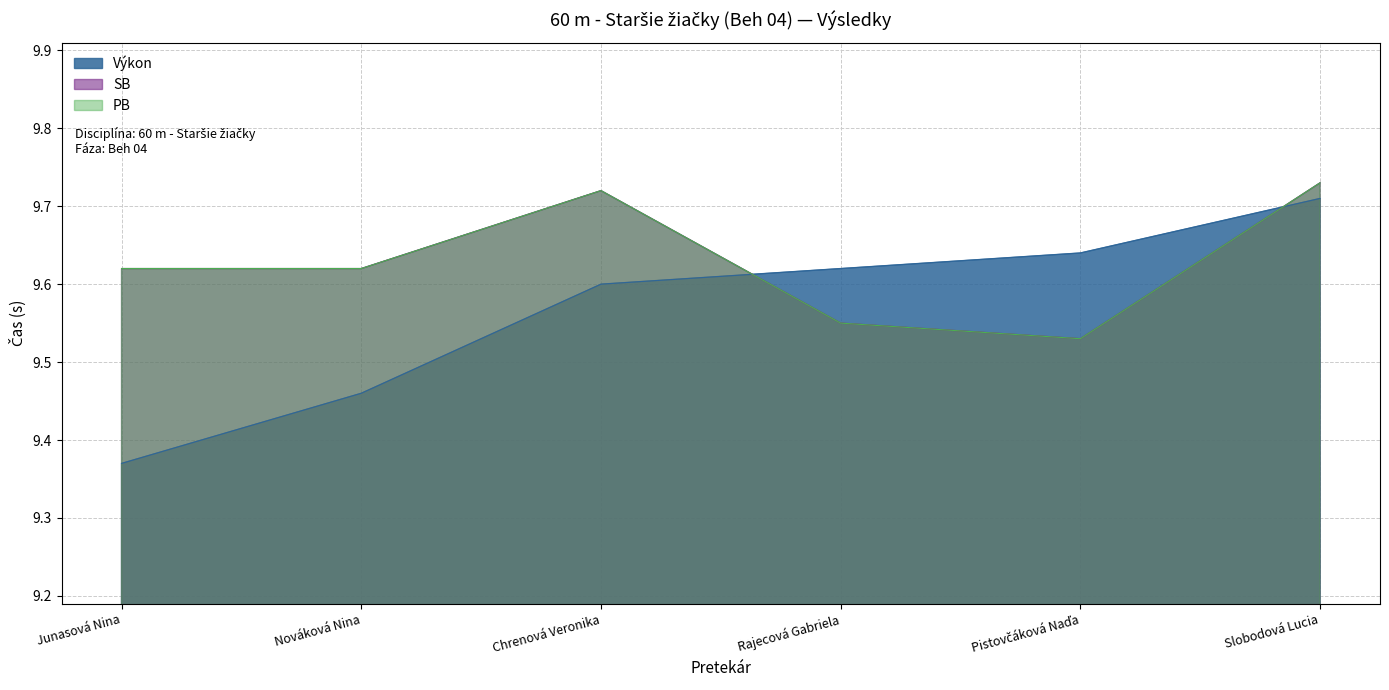

What is the value of the SB point at the 2nd from the left?

9.6